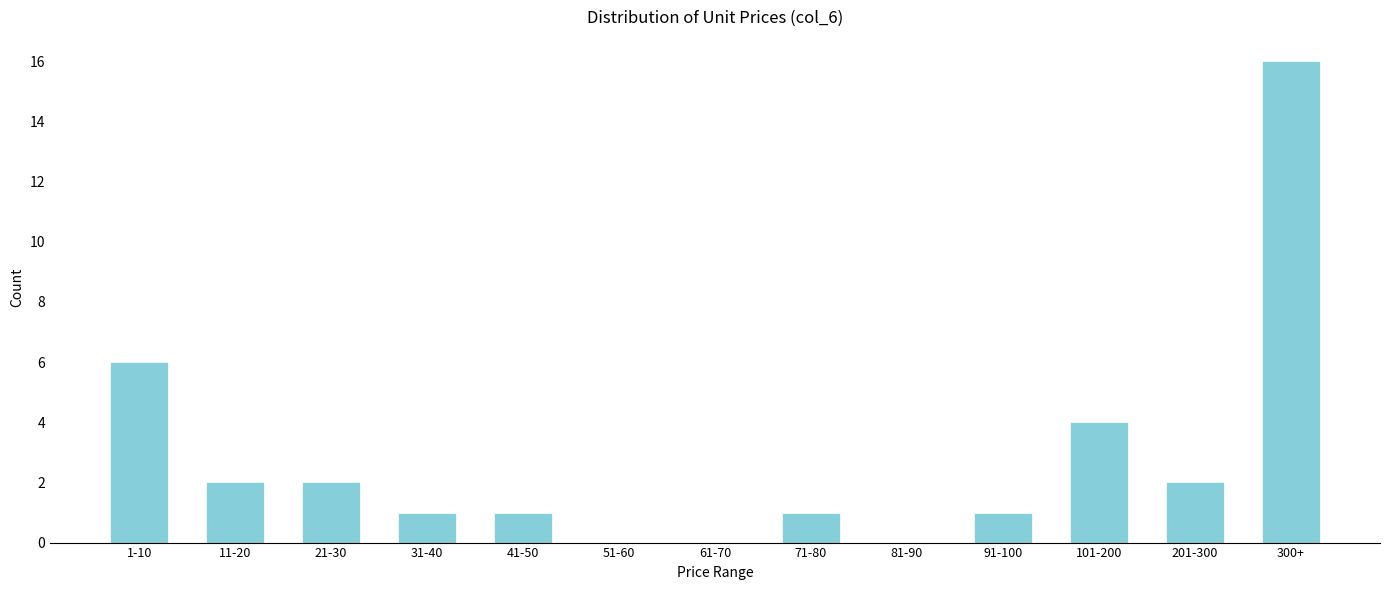

Reading left to right, list all the values displayed in this chart.

1-10=6	11-20=2	21-30=2	31-40=1	41-50=1	51-60=0	61-70=0	71-80=1	81-90=0	91-100=1	101-200=4	201-300=2	300+=16